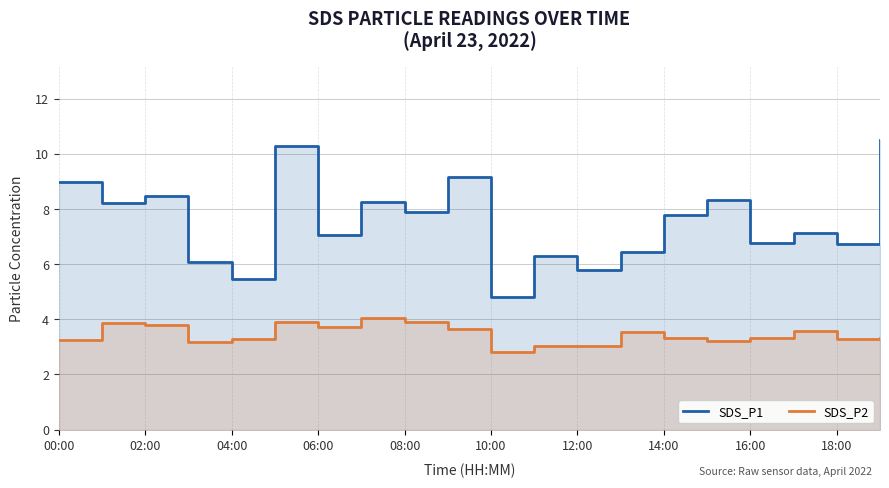

What is the value of the SDS_P1 point at the 16th from the left?

8.3